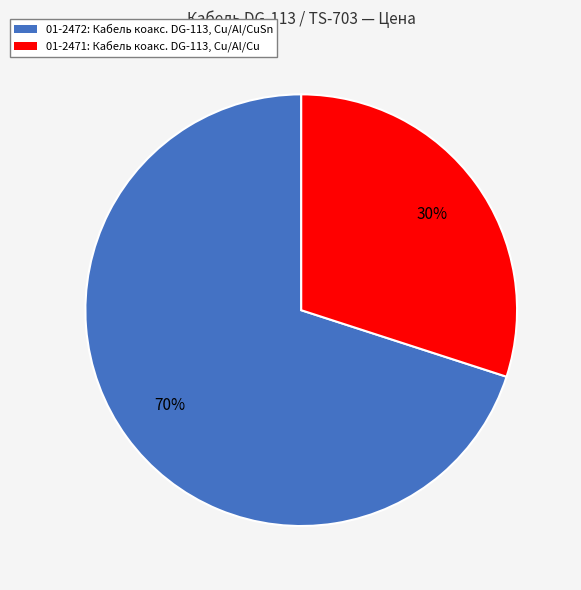

Approximately how many times larger is the value at 01-2471 compared to 01-2472?

0.4